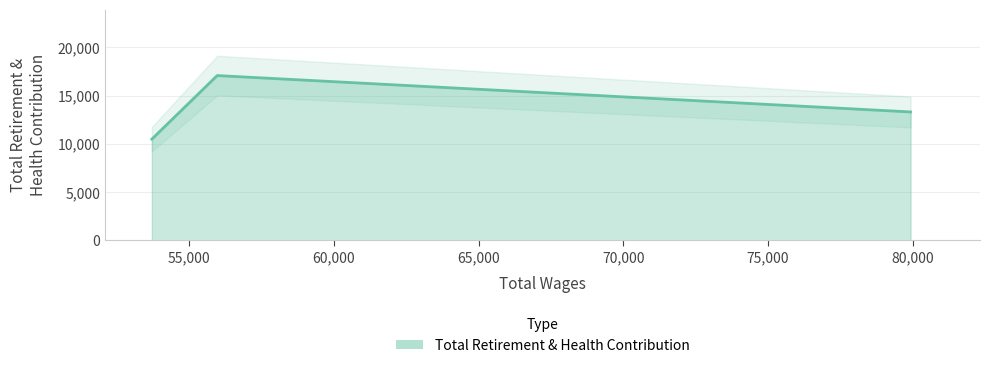

Is it true that the value at 55973.0 is 30220?

False